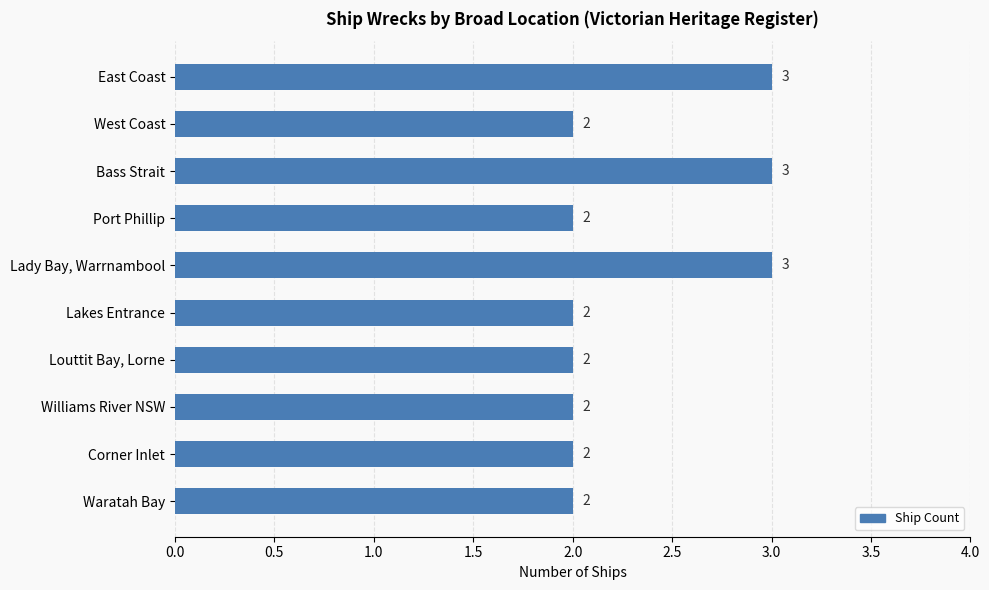

What is the ratio of the value at Corner Inlet to the value at Williams River NSW?

1.0